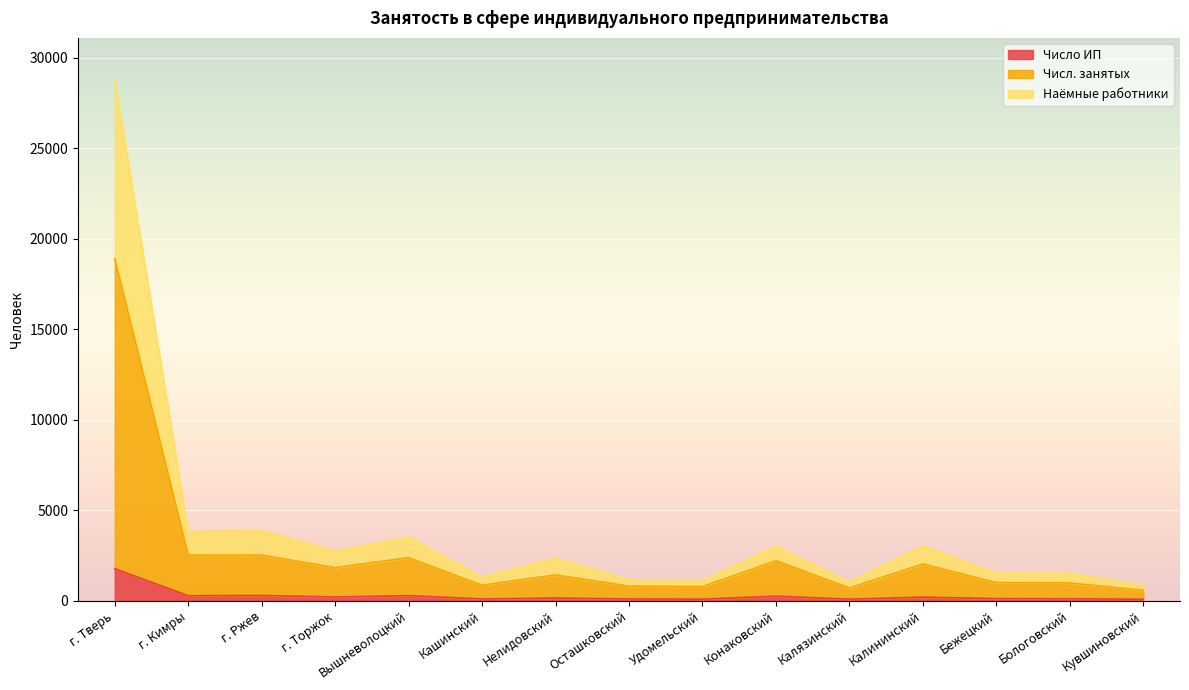

Which series has the largest total across all categories?

Наёмные работники